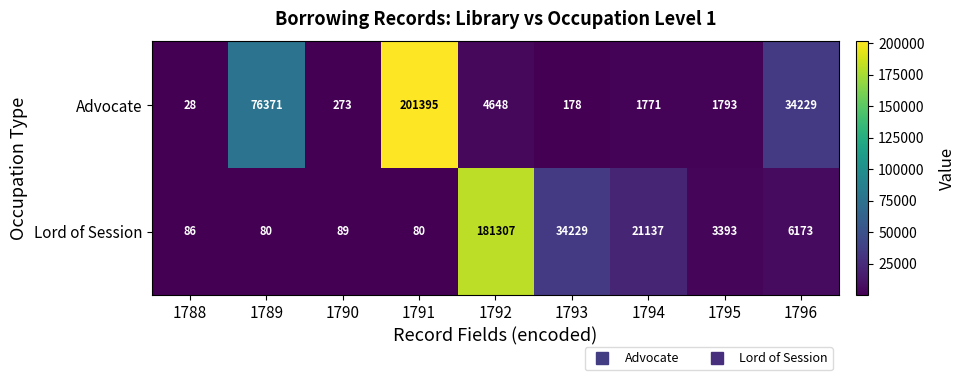

Which series has the widest spread of values?

Advocate